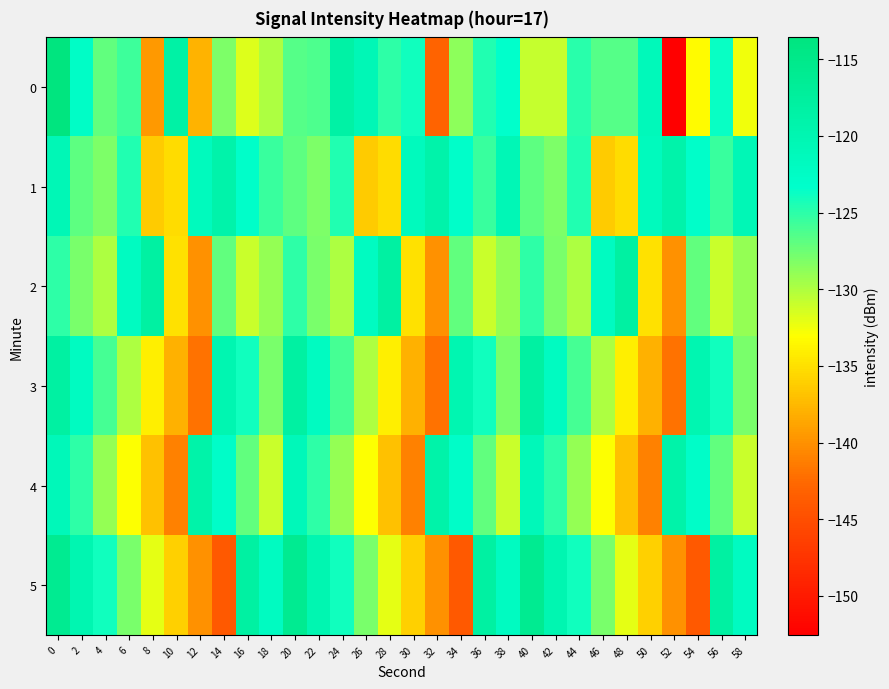

Between 10 and 22, which is larger?

10